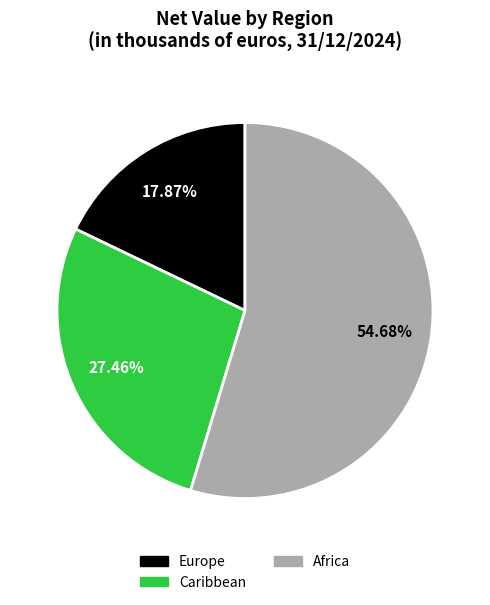

Is it true that Africa is 55% of the pie?

True